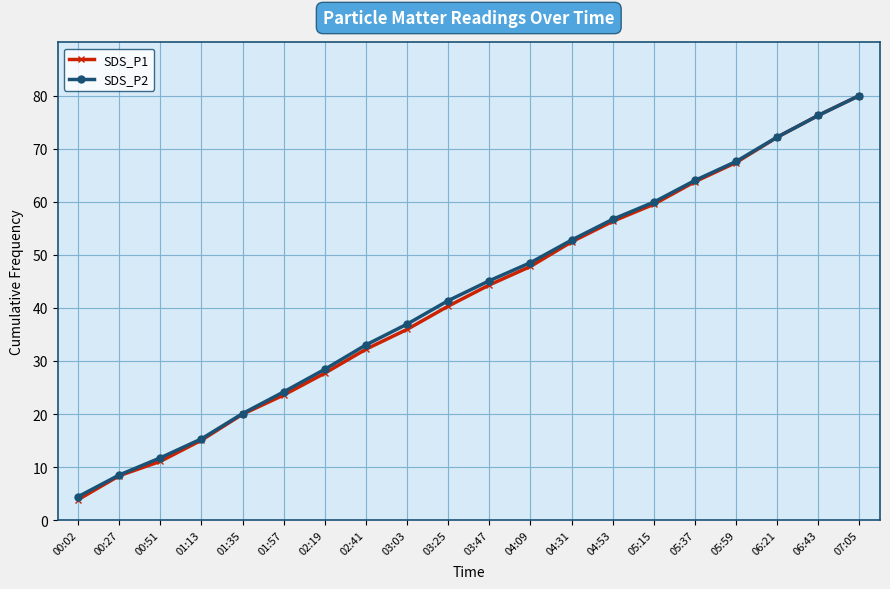

Which label corresponds to the smallest value in the chart?

00:02